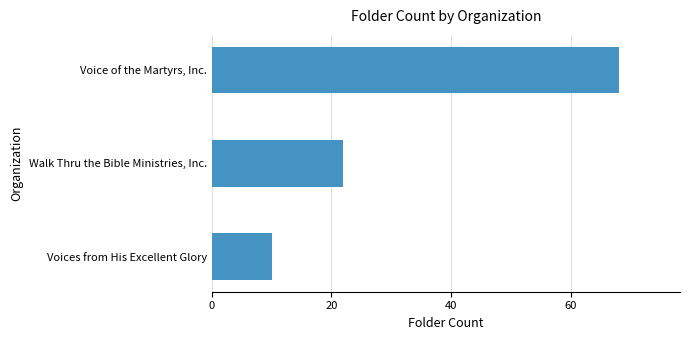

Which label corresponds to the smallest value in the chart?

Voices from His Excellent Glory